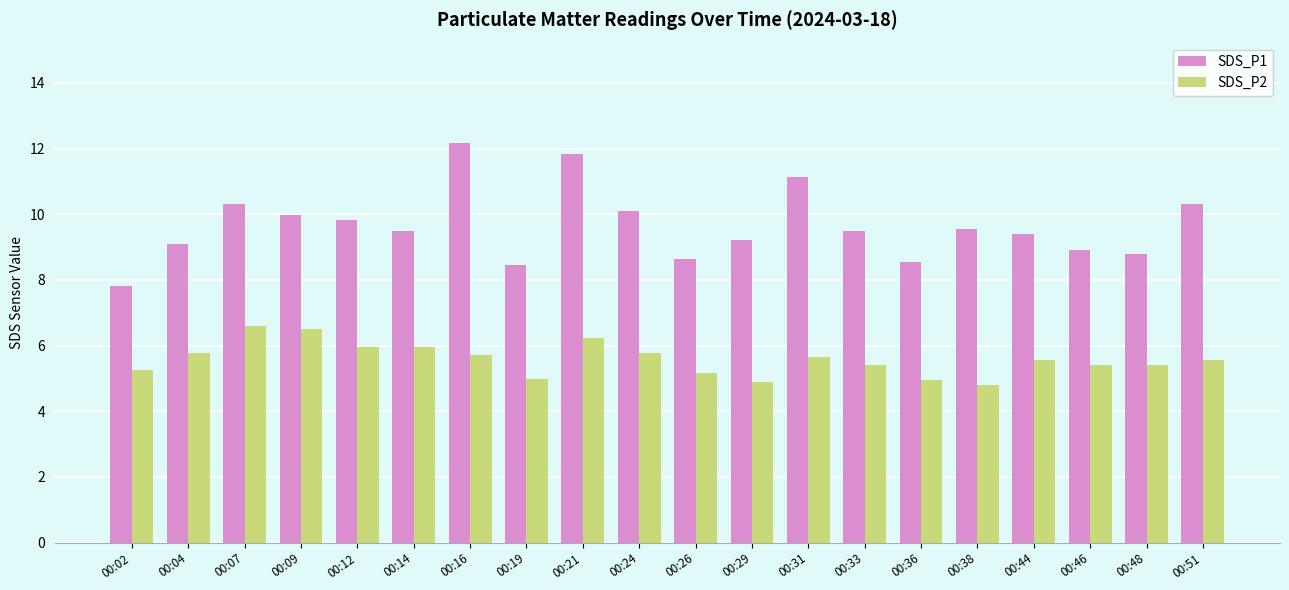

What is the difference between the maximum and minimum values in the SDS_P1 series?

4.4